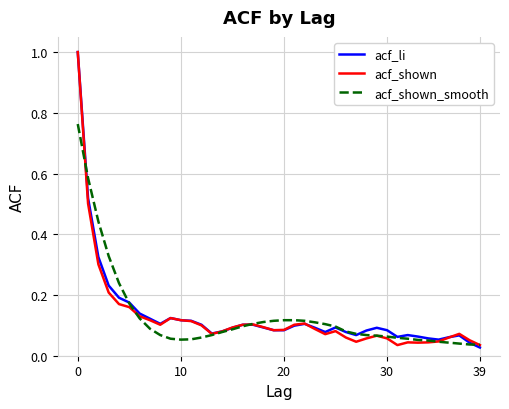

At how many categories does at least one series exceed 0?

40